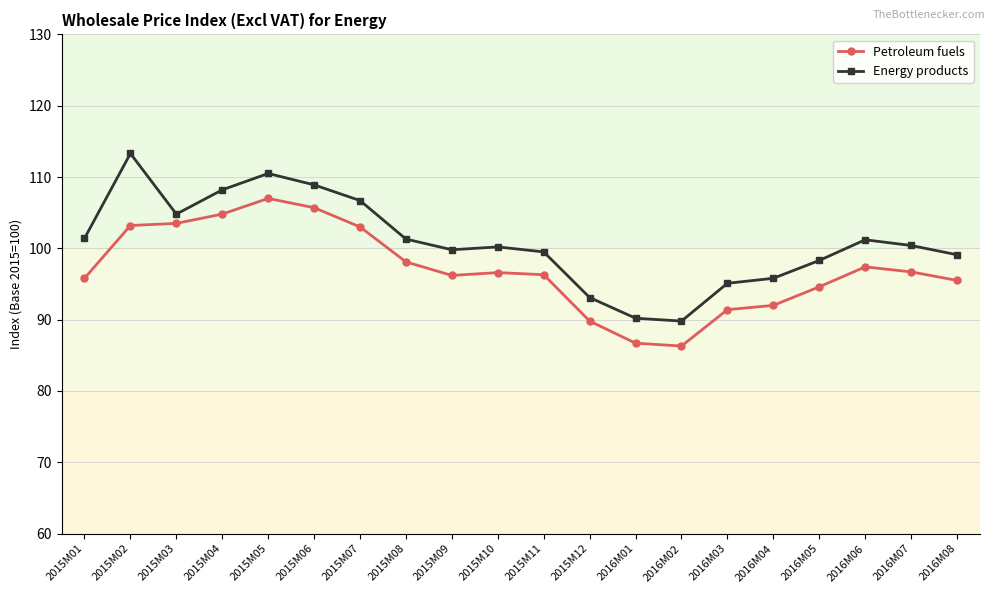

How many series are shown in this chart?

2